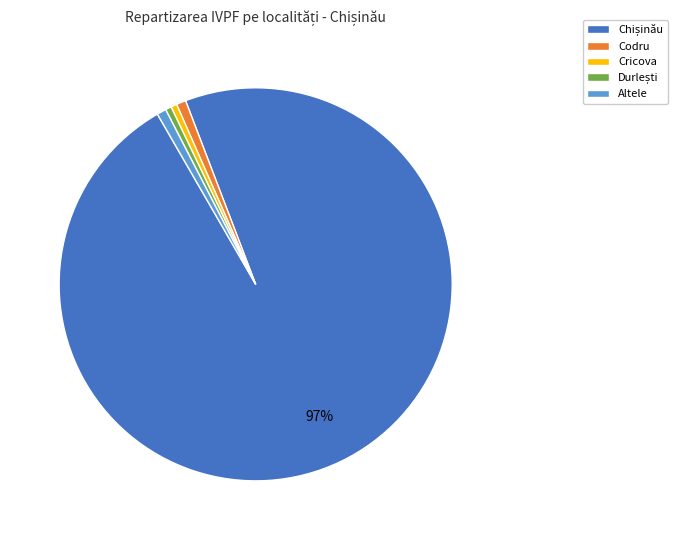

The Altele slice represents 1% of the pie. True or false?

True